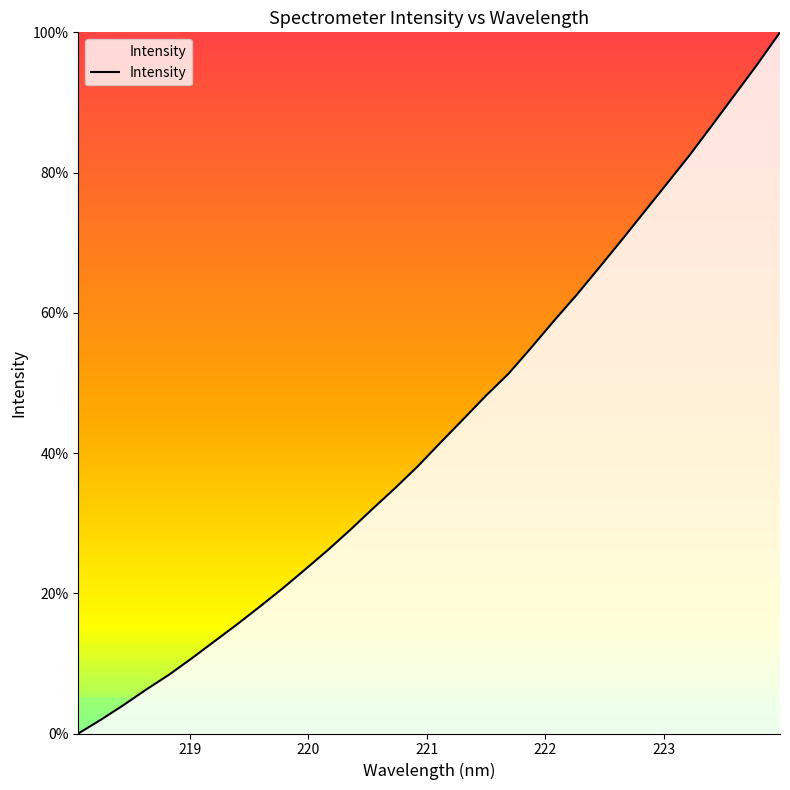

What is the greatest value displayed?

100.0